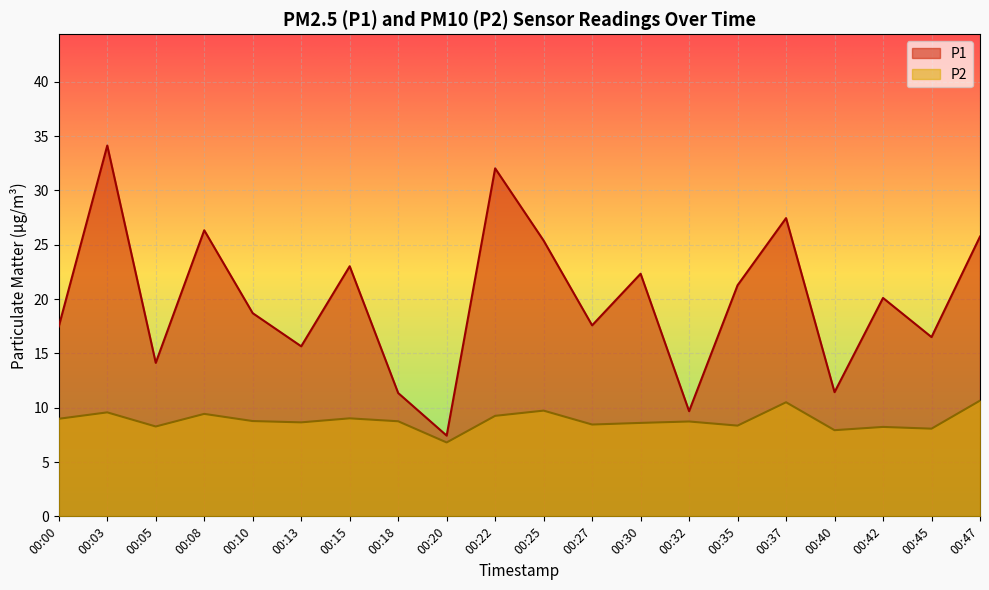

Which series has the largest total across all categories?

P1